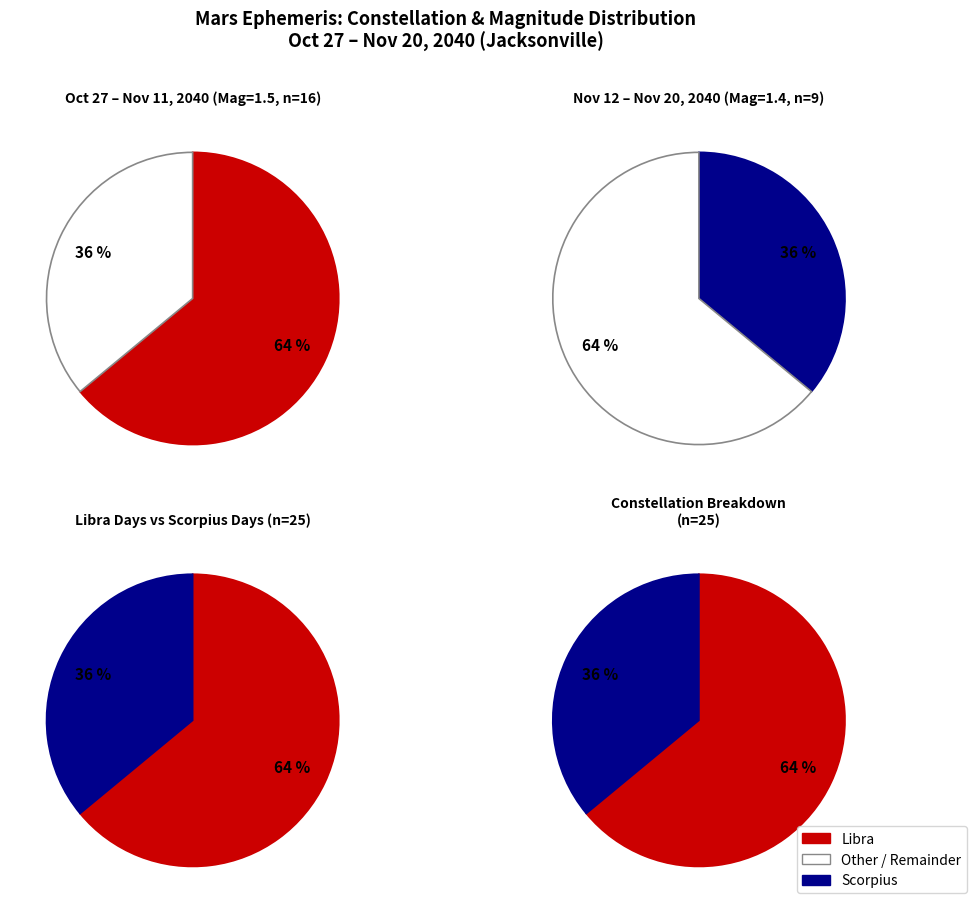

Combined, do Scorpius and Libra account for over 50%?

Yes